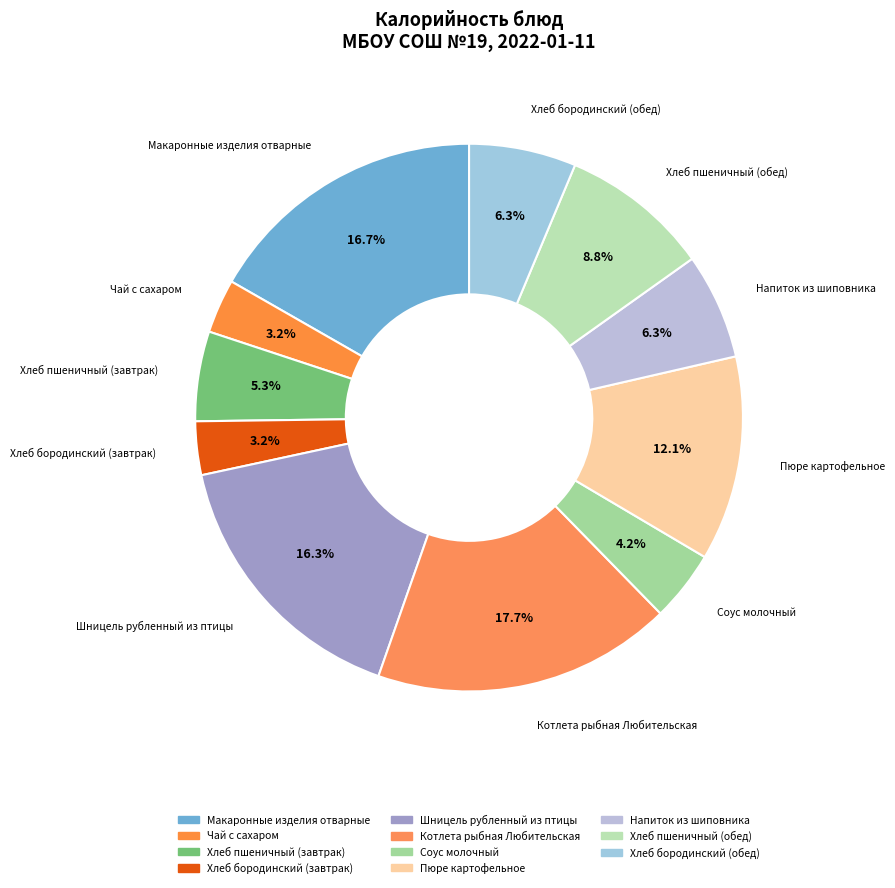

Does Хлеб бородинский (завтрак) represent more than half of the total?

No